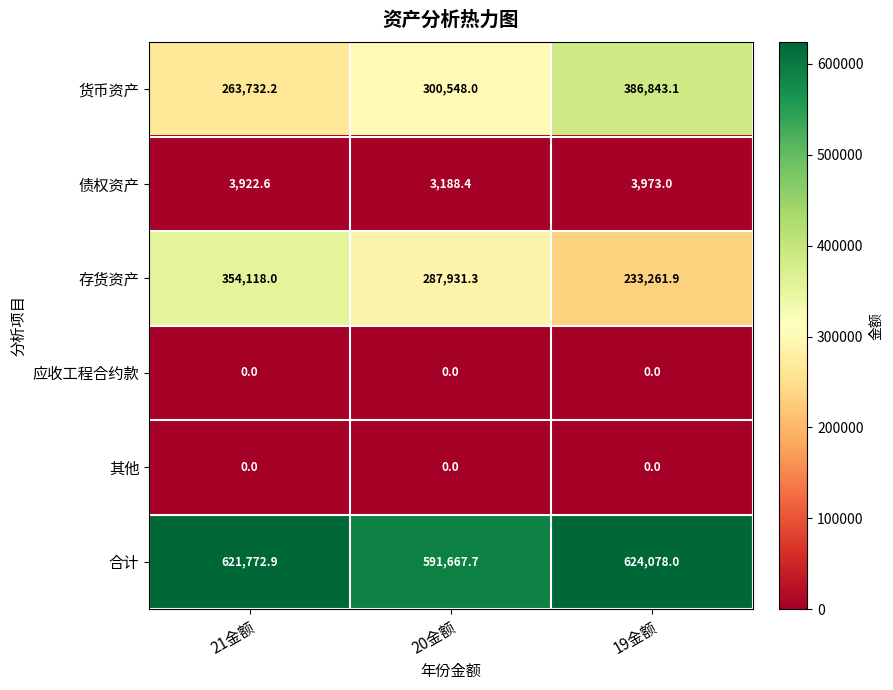

Reading left to right, extract all data points from this chart.

货币资产: 21金额=263732.2	20金额=300548.0	19金额=386843.1
债权资产: 21金额=3922.6	20金额=3188.4	19金额=3973.0
存货资产: 21金额=354118.0	20金额=287931.3	19金额=233261.9
应收工程合约款: 21金额=0.0	20金额=0.0	19金额=0.0
其他: 21金额=0.0	20金额=0.0	19金额=0.0
合计: 21金额=621772.9	20金额=591667.7	19金额=624078.0